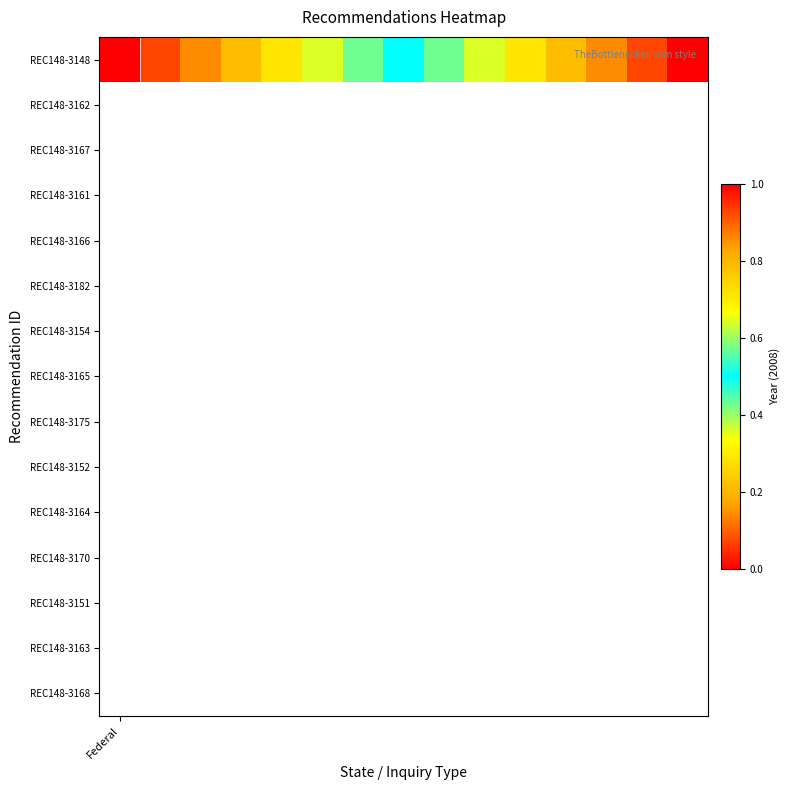

What is the change in value from 6 to 8?

+0.1